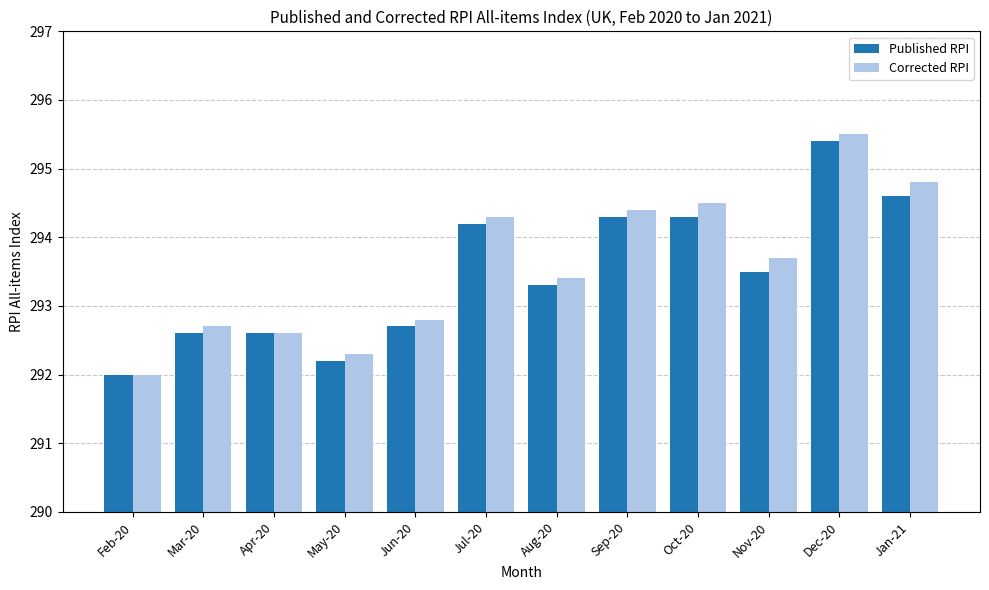

What is the minimum value for Corrected RPI?

292.0